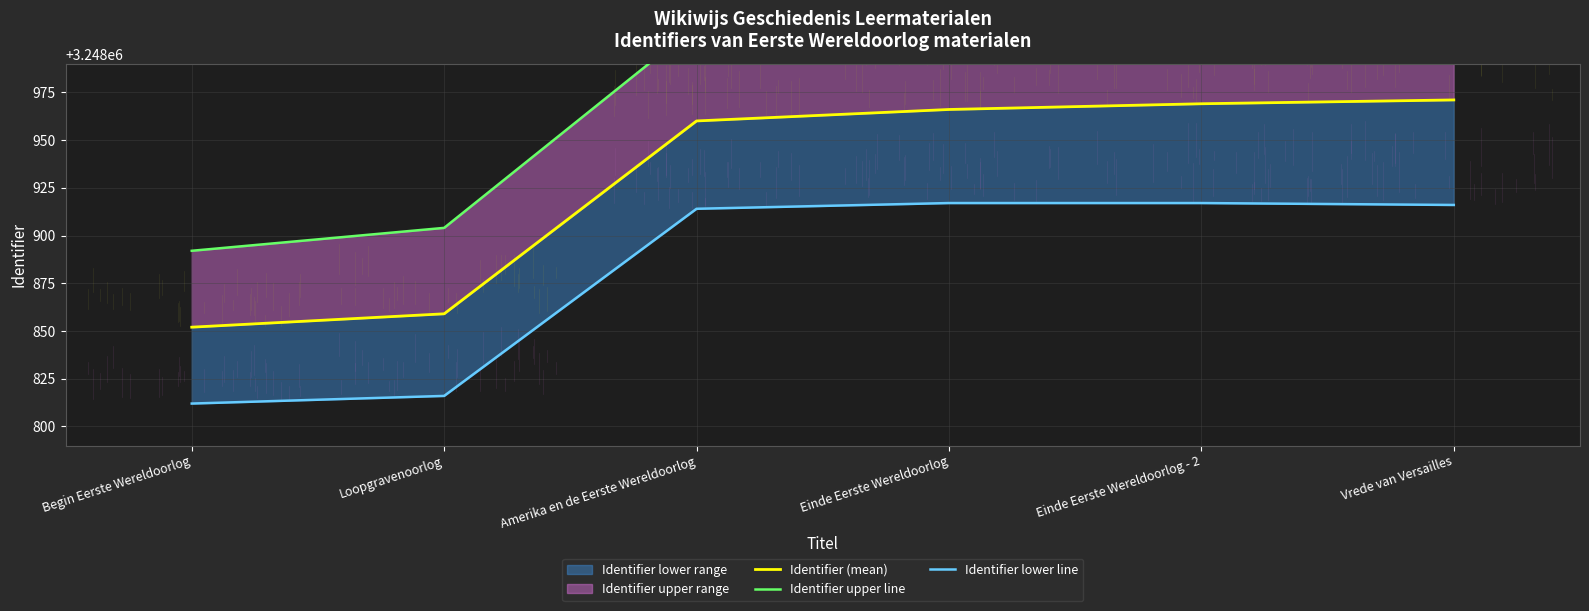

The Identifier (mean) series shows 3248969 at Einde Eerste Wereldoorlog - 2. True or false?

True